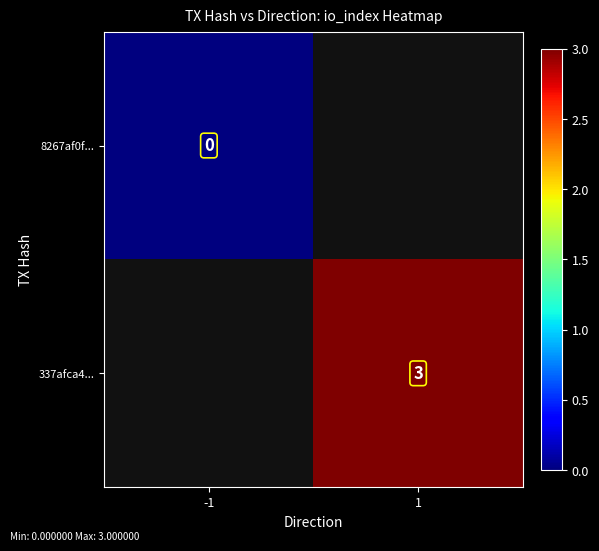

Is it true that 337afca4... equals 5 at 1?

False